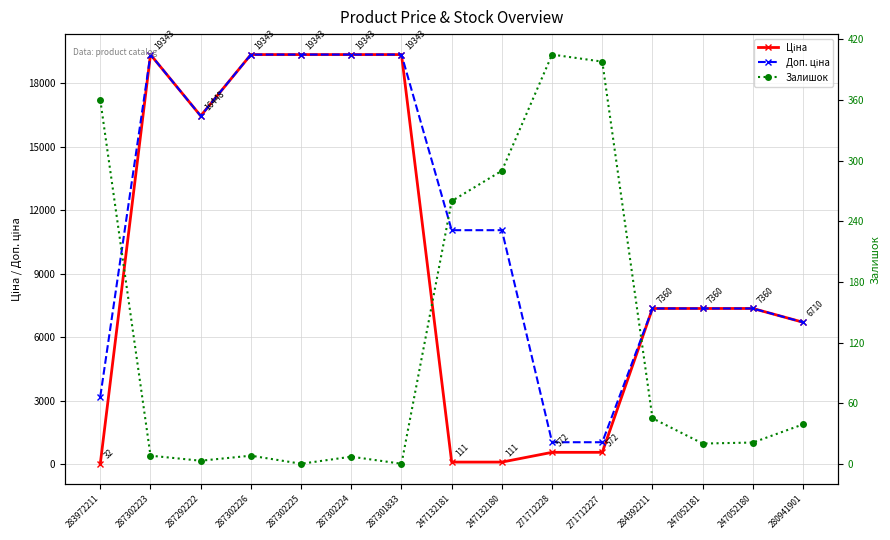

Is it true that Залишок equals 290.0 at 247132180?

True